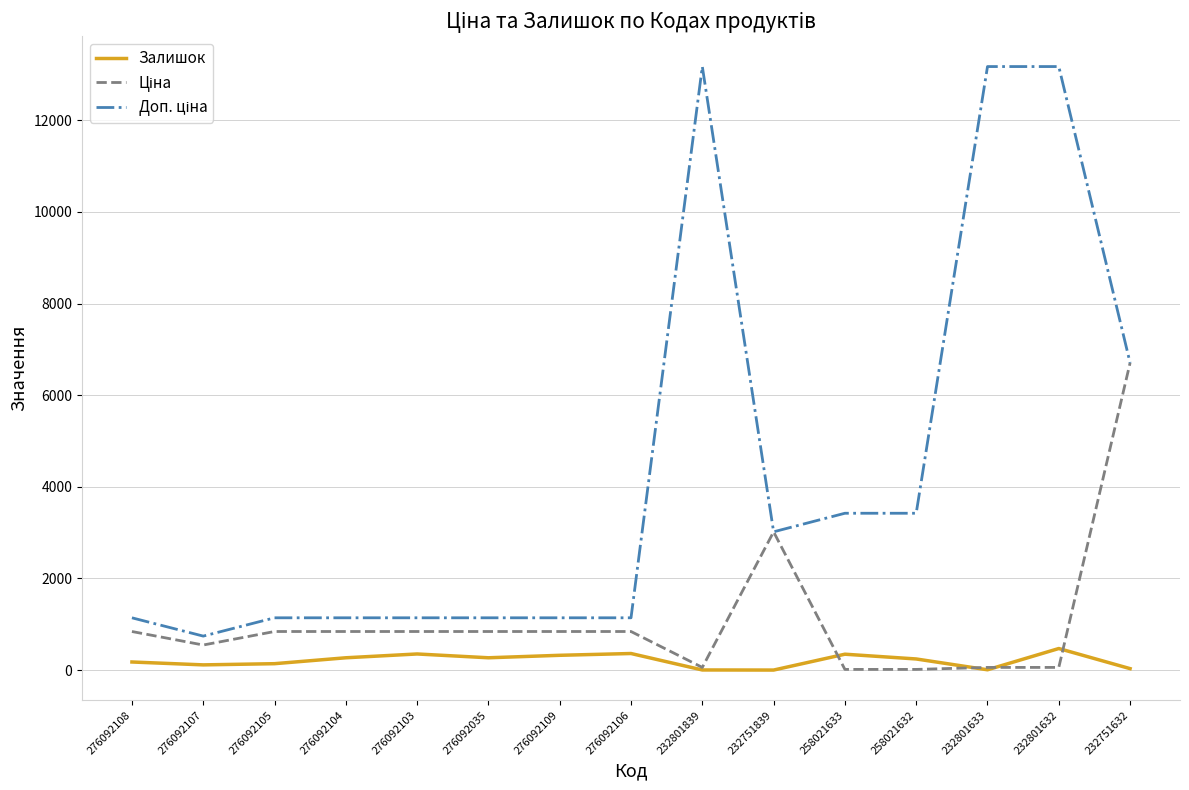

How many lines are shown in the chart?

3